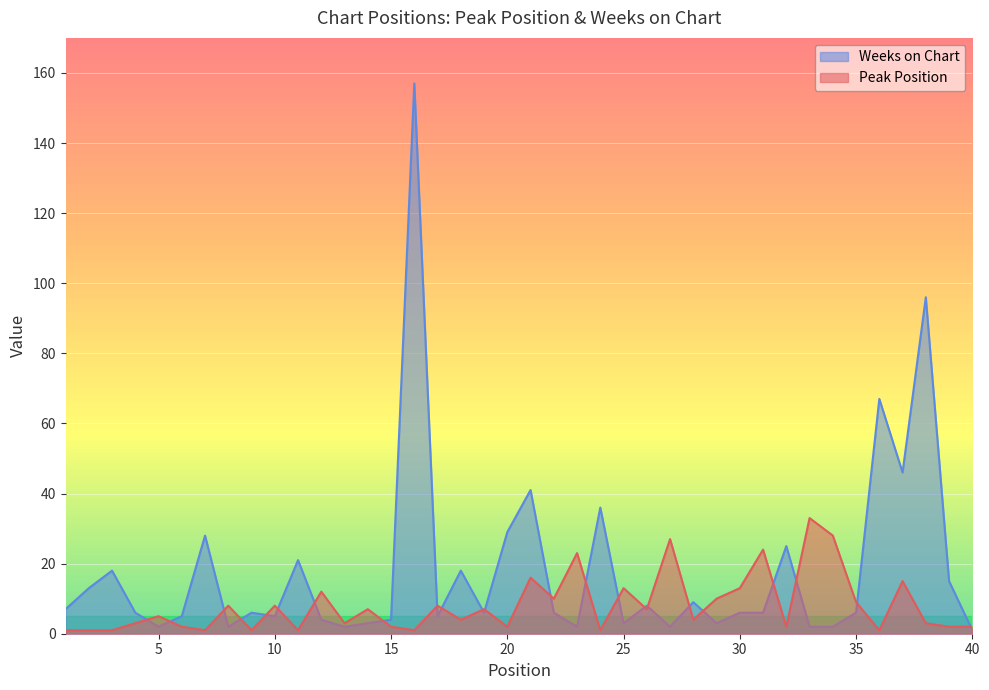

Reading left to right, list all the values displayed in this chart.

Peak Position: 1	1	1	3	5	2	1	8	1	8	1	12	3	7	2	1	8	4	7	2	16	10	23	1	13	7	27	4	10	13	24	2	33	28	9	1	15	3	2	2
Weeks on Chart: 7	13	18	6	2	5	28	2	6	5	21	4	2	3	4	157	5	18	6	29	41	6	2	36	3	8	2	9	3	6	6	25	2	2	6	67	46	96	15	1